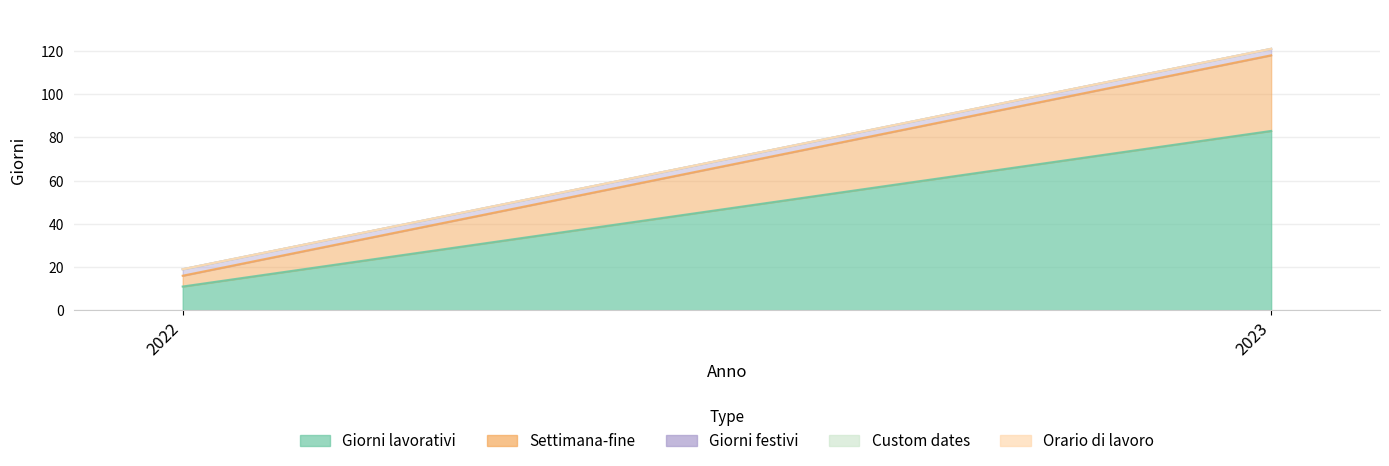

Reading left to right, extract all data points from this chart.

Giorni lavorativi: 11	83
Settimana-fine: 5	35
Giorni festivi: 3	3
Custom dates: 0	0
Orario di lavoro: 0	0